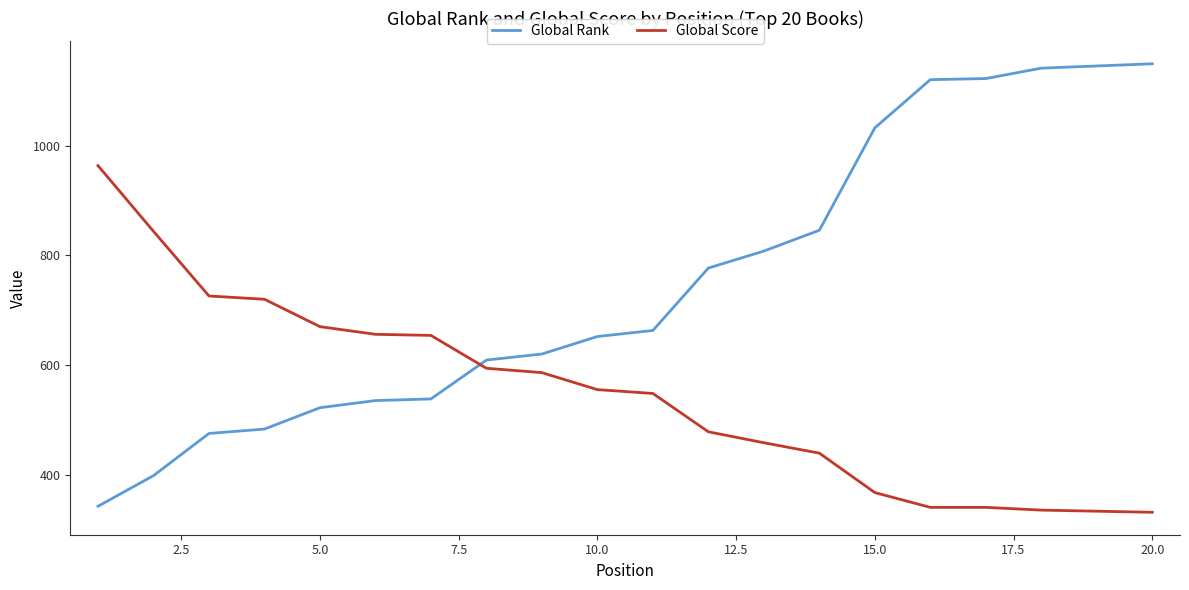

Which series has the widest spread of values?

Global Rank